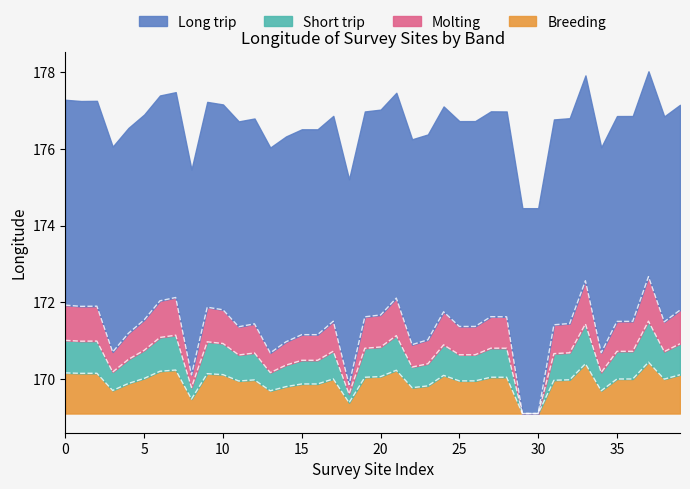

The value of Breeding at 15 is 0.8. True or false?

True